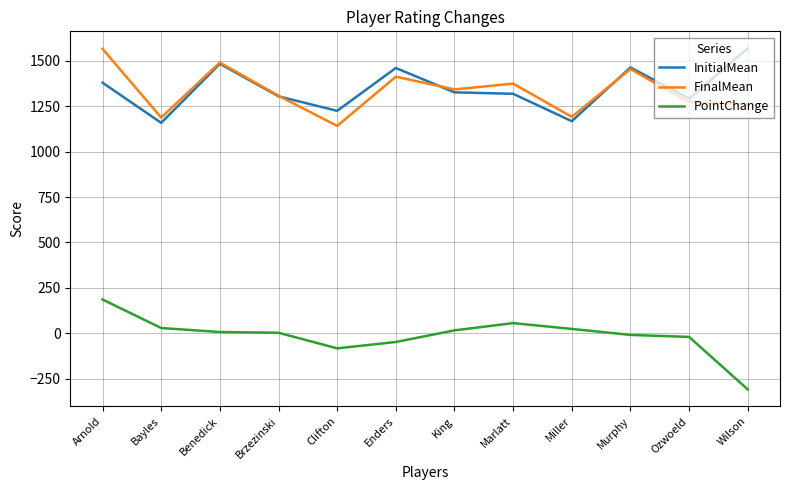

What is the total value across all series at Wilson?

2520